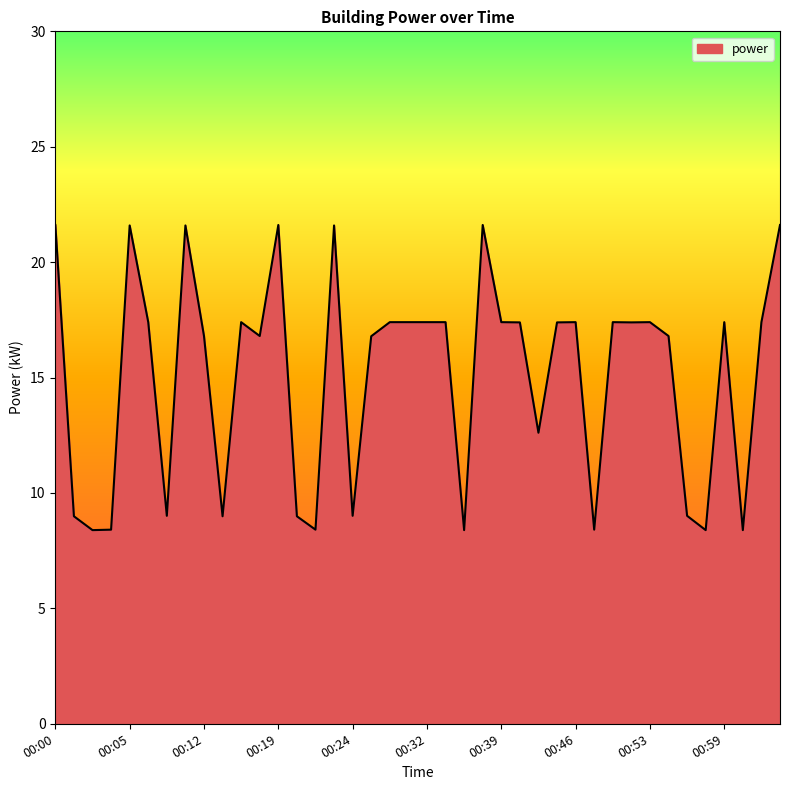

What is the minimum value shown in the chart?

8.4